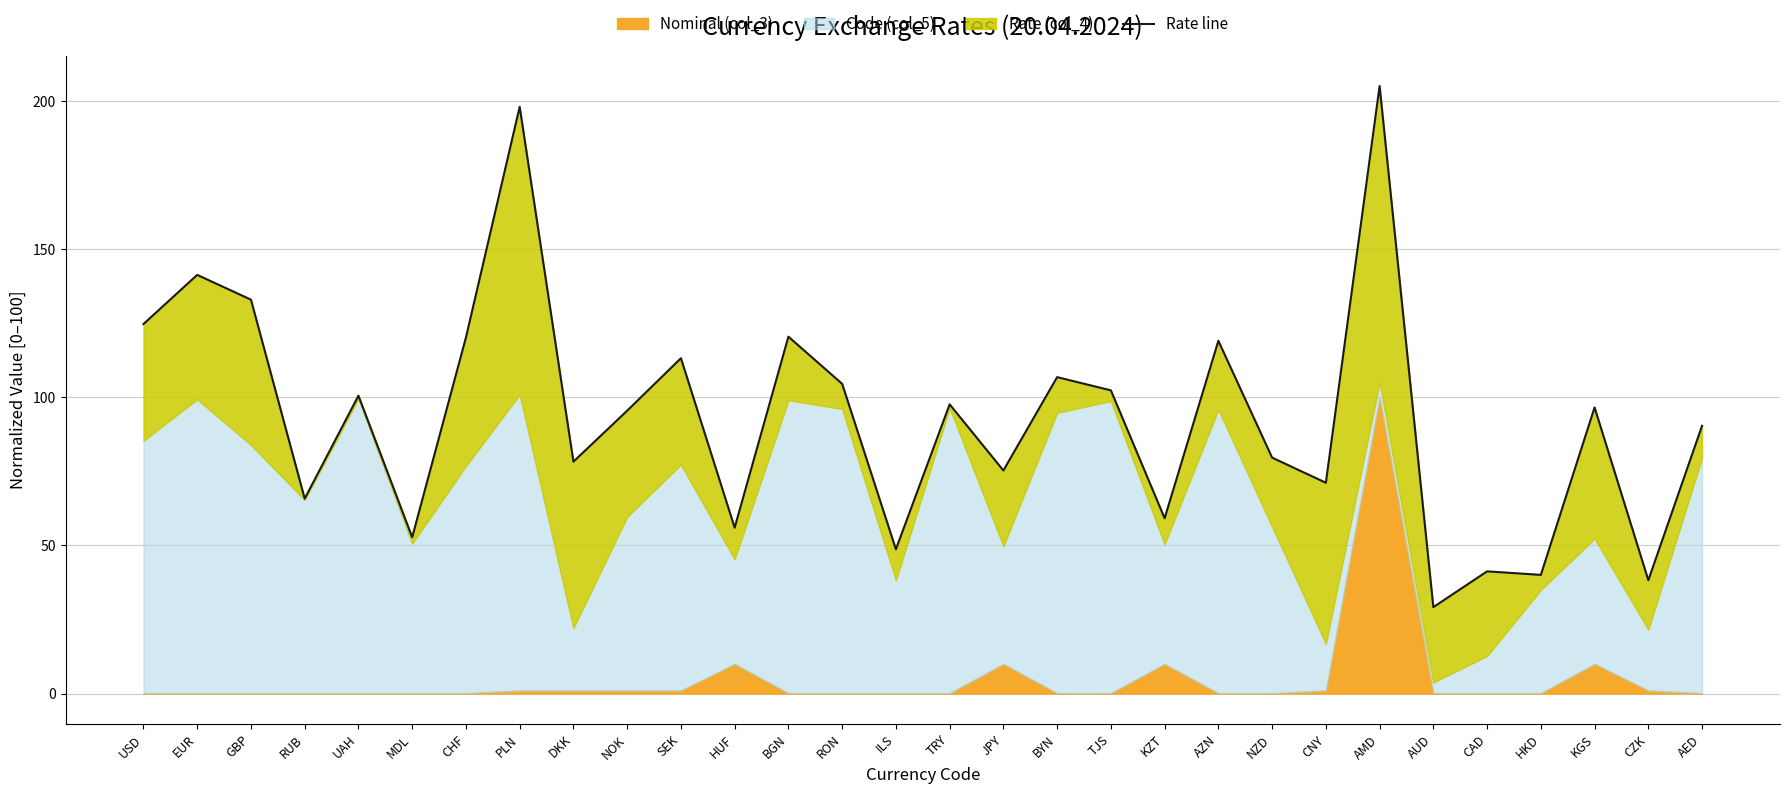

What is the label of the 18th point from the left?

BYN